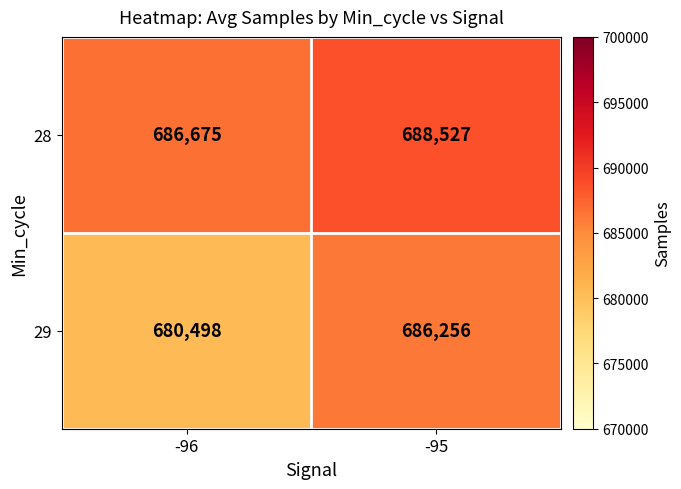

At -96, list the series in order from largest to smallest.

28, 29